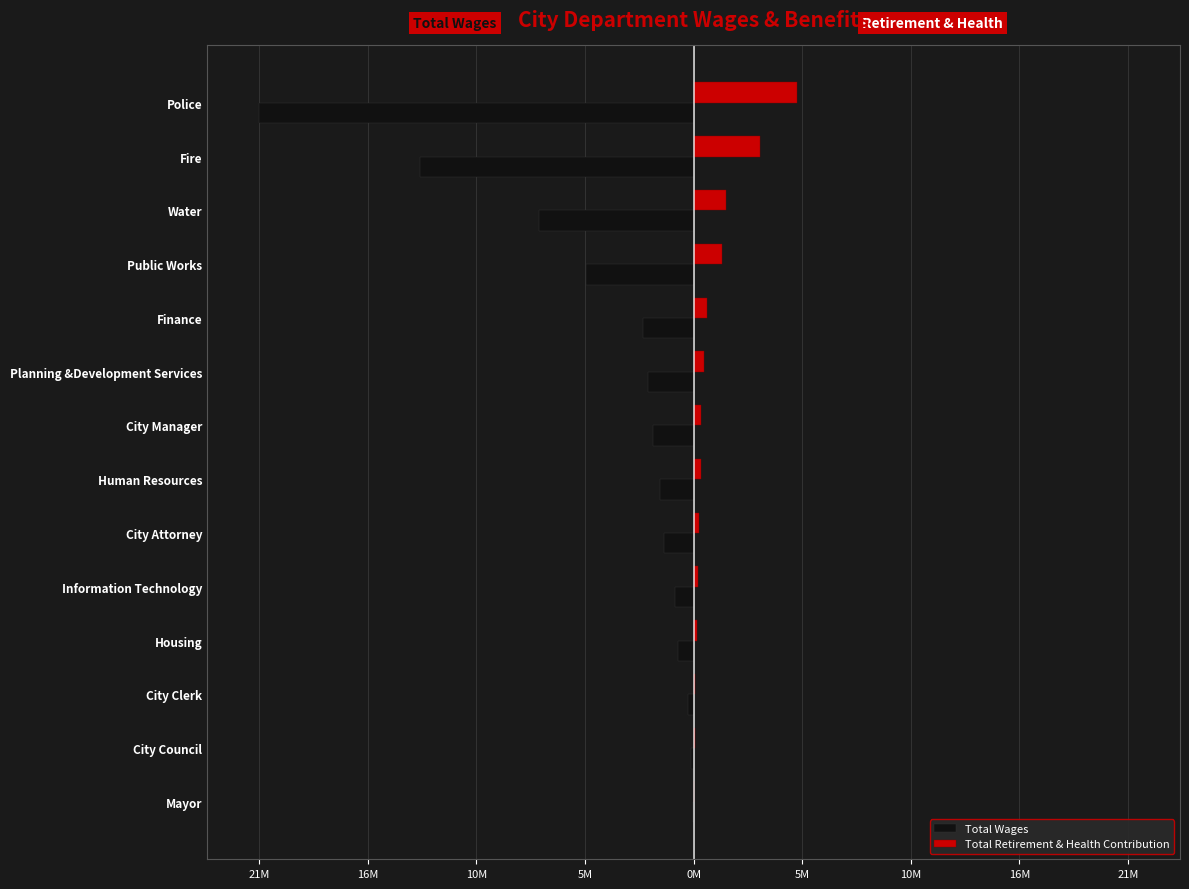

What are all the series names shown in the legend?

Total Wages, Total Retirement & Health Contribution